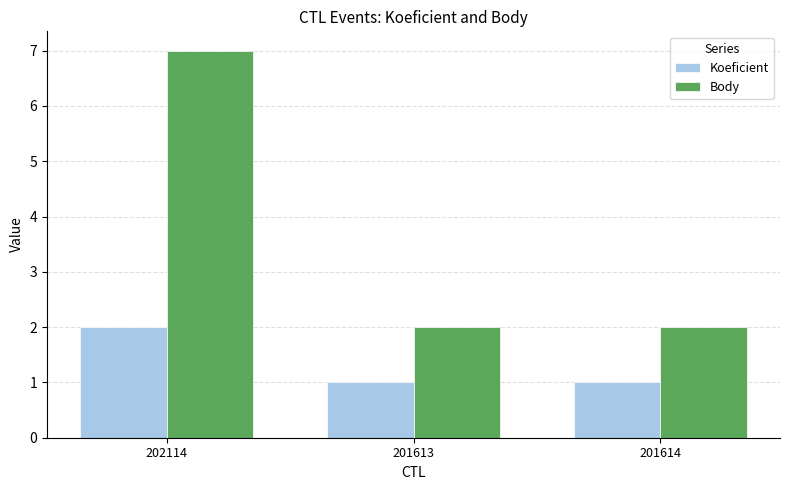

Reading left to right, extract all data points from this chart.

Koeficient: 2	1	1
Body: 7	2	2